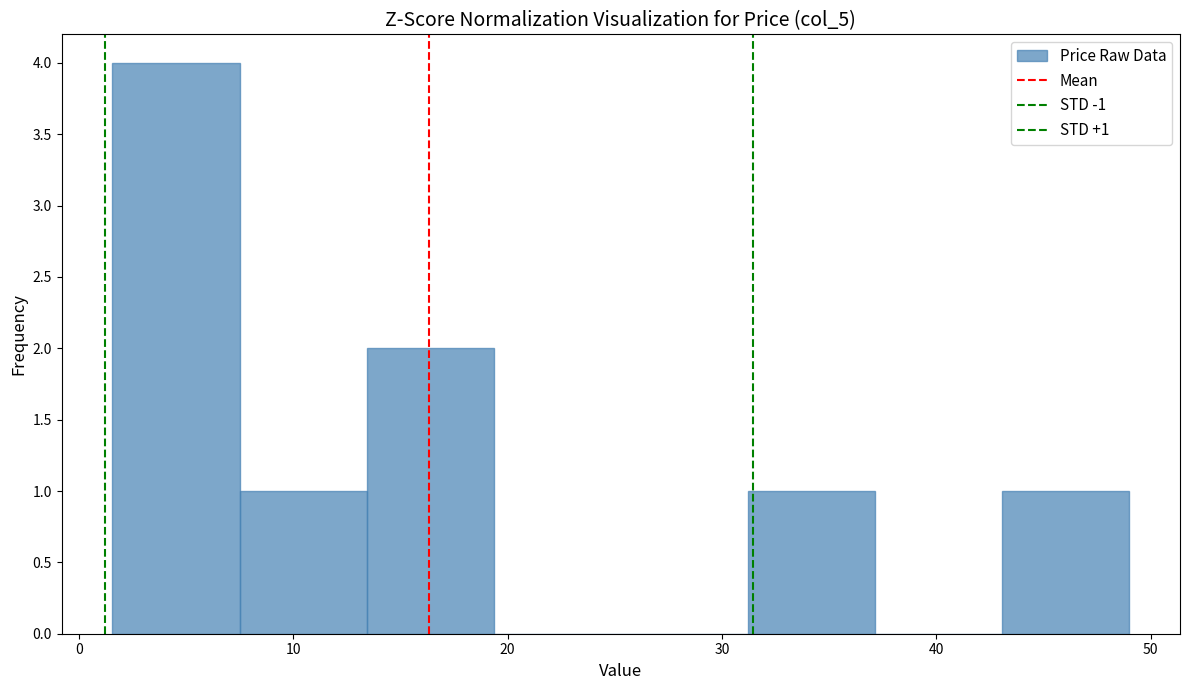

Over which range of the x-axis is the bar tallest?

2 to 7